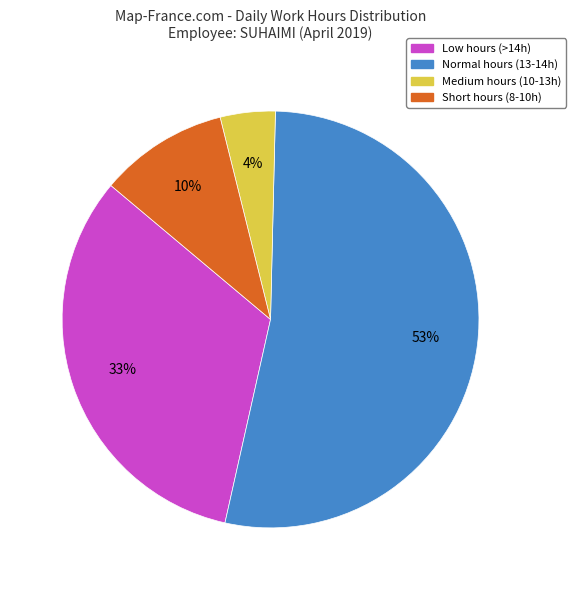

Count the number of slices in the pie.

4